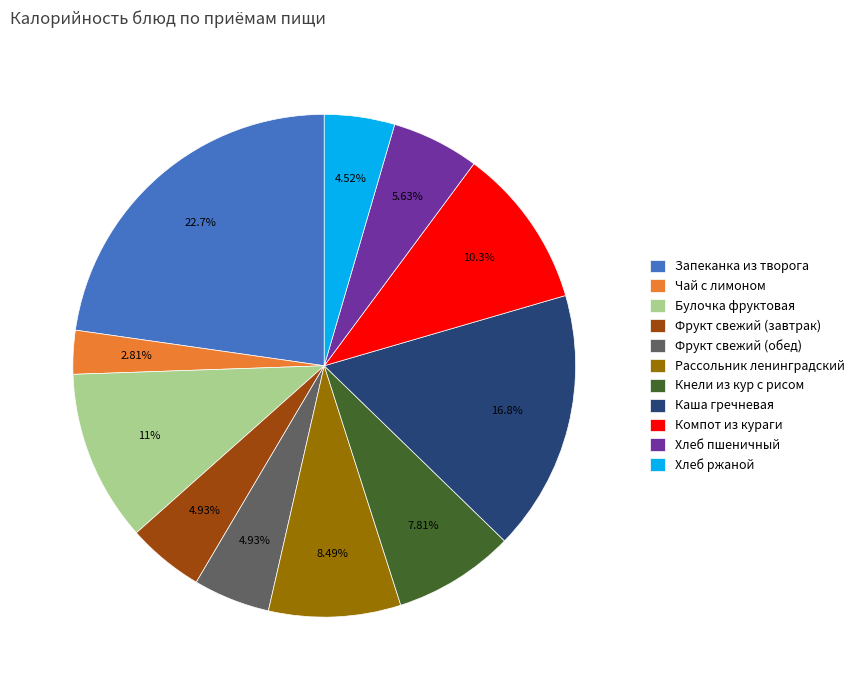

Does Каша гречневая account for over 50% of the chart?

No